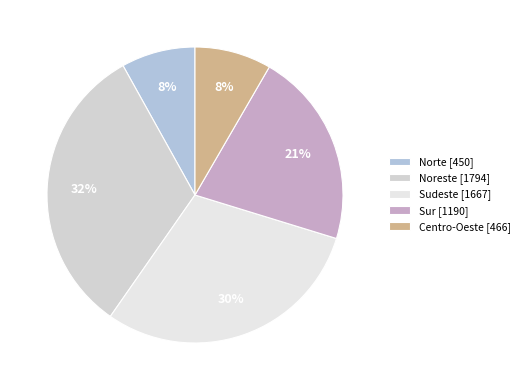

Combined, do Noreste and Sur account for over 50%?

Yes